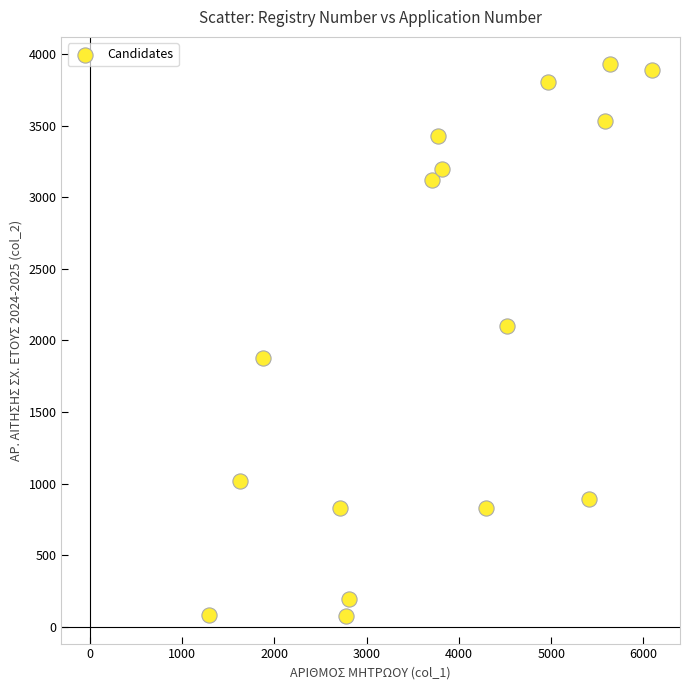

What is the range of Y values (max minus min)?

3849